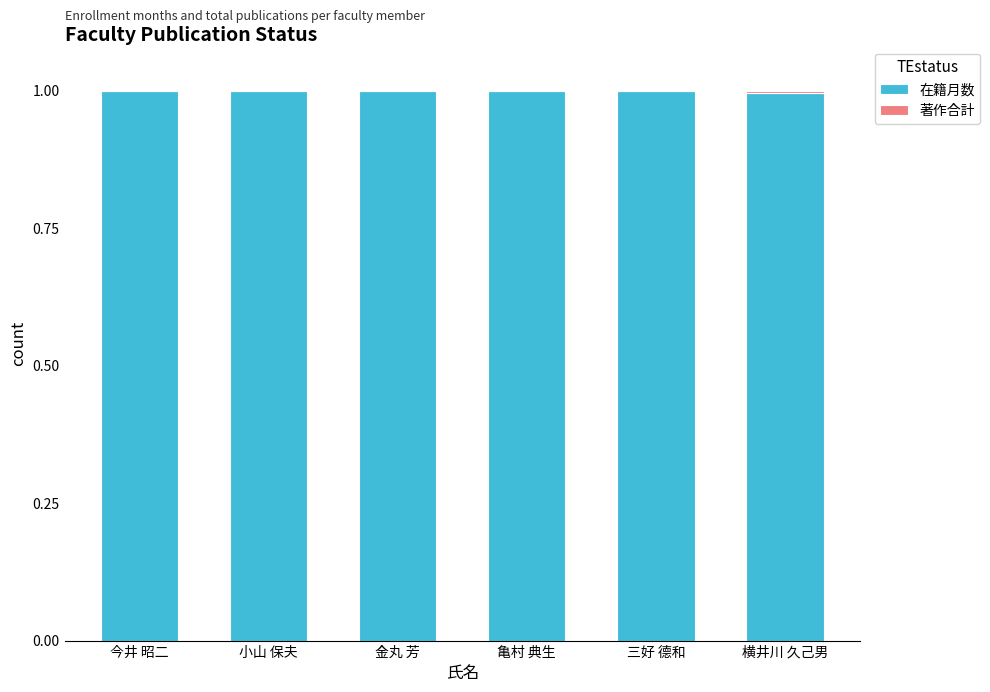

The value of 在籍月数 at 横井川 久己男 is 1.0. True or false?

True